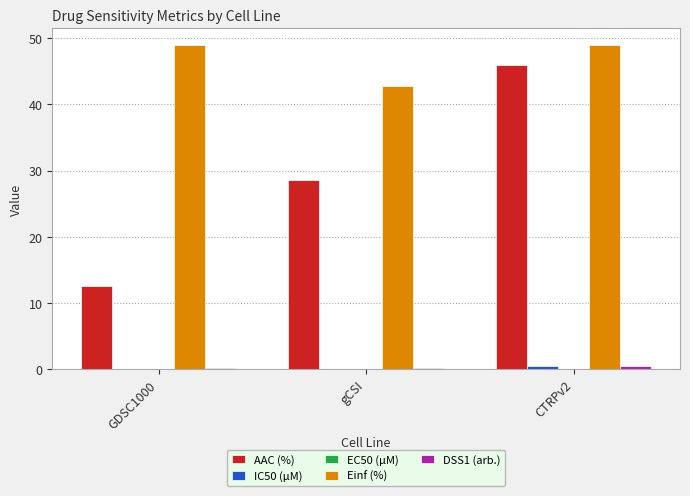

At which label is Einf (%) closest to 45?

gCSI